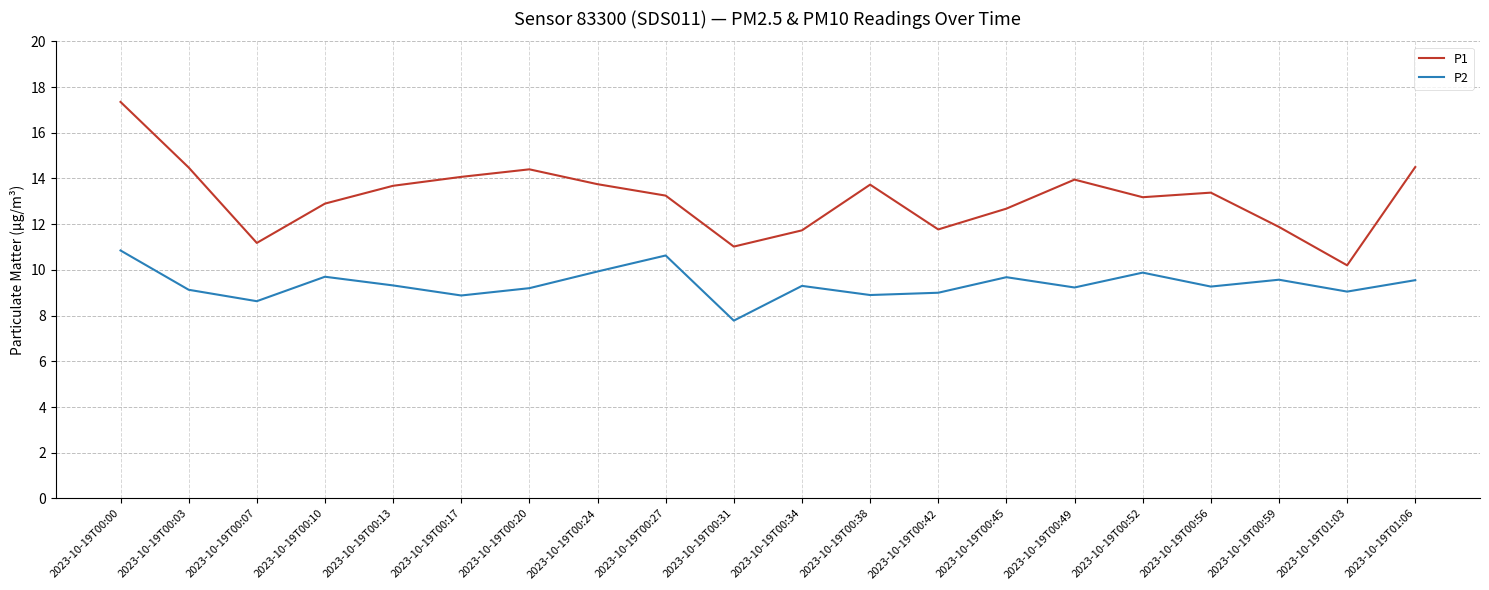

What are all the series names shown in the legend?

P1, P2